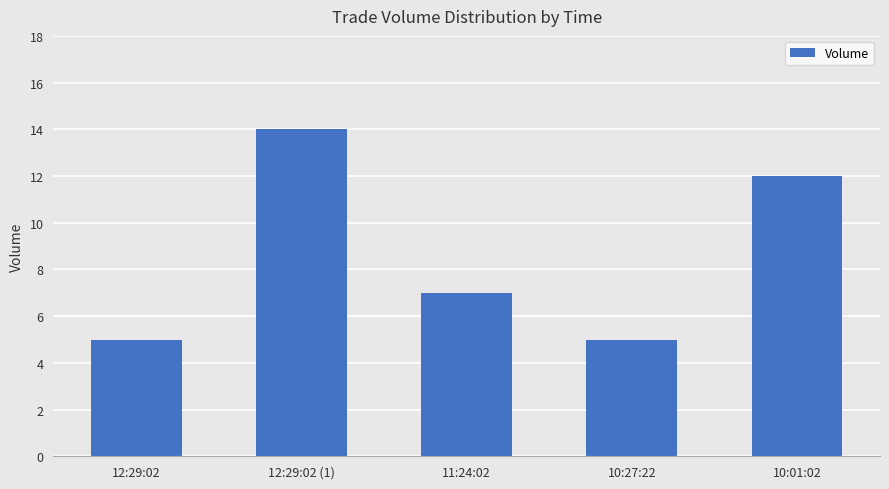

Which has a higher value, 12:29:02 (1) or 10:27:22?

12:29:02 (1)